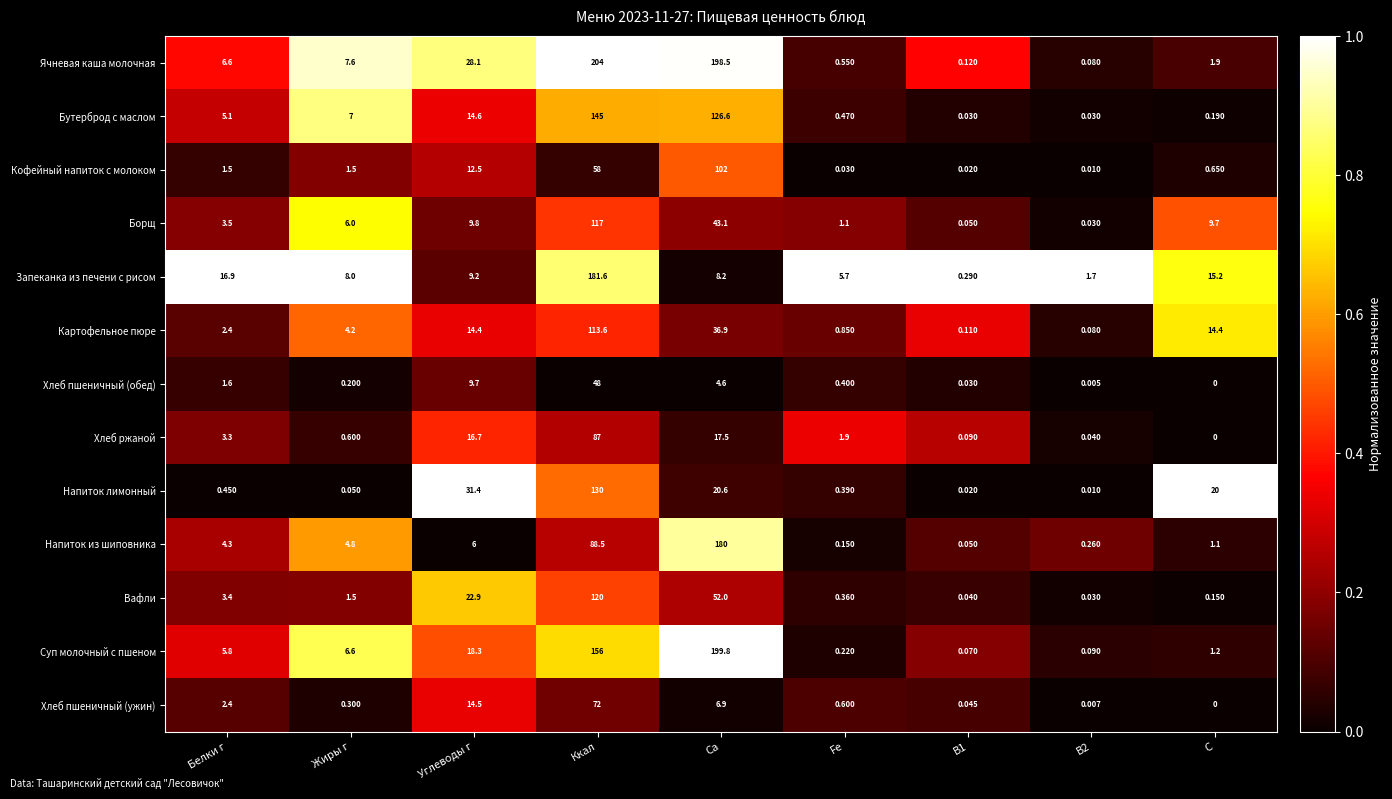

List the series in order of their peak value, highest first.

Ячневая каша молочная, Суп молочный с пшеном, Запеканка из печени с рисом, Напиток из шиповника, Бутерброд с маслом, Напиток лимонный, Вафли, Борщ, Картофельное пюре, Кофейный напиток с молоком, Хлеб ржаной, Хлеб пшеничный (ужин), Хлеб пшеничный (обед)